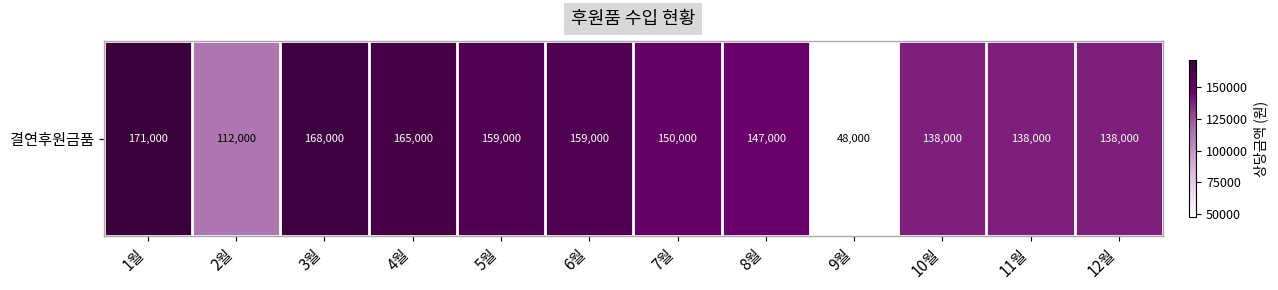

Between 11월 and 8월, which is larger?

8월